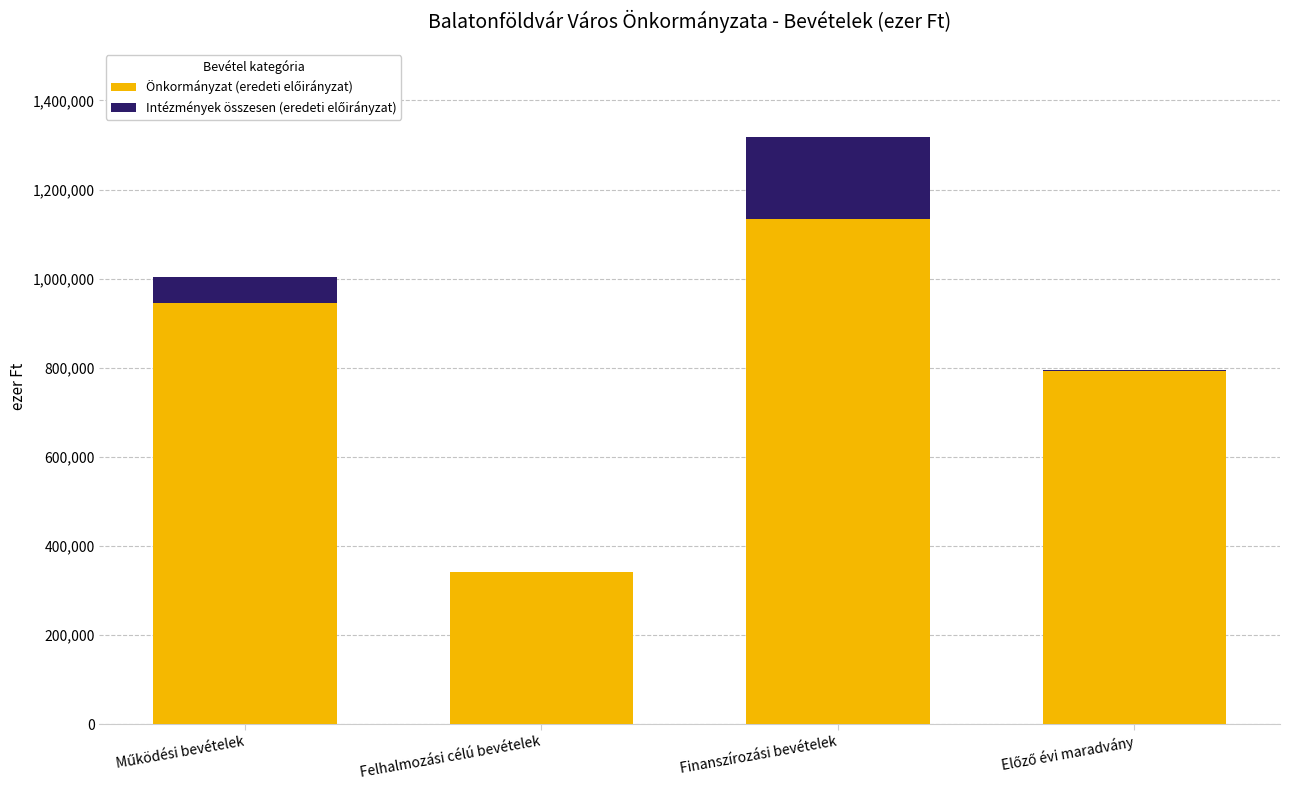

At which category is the sum across all series the highest?

Finanszírozási bevételek